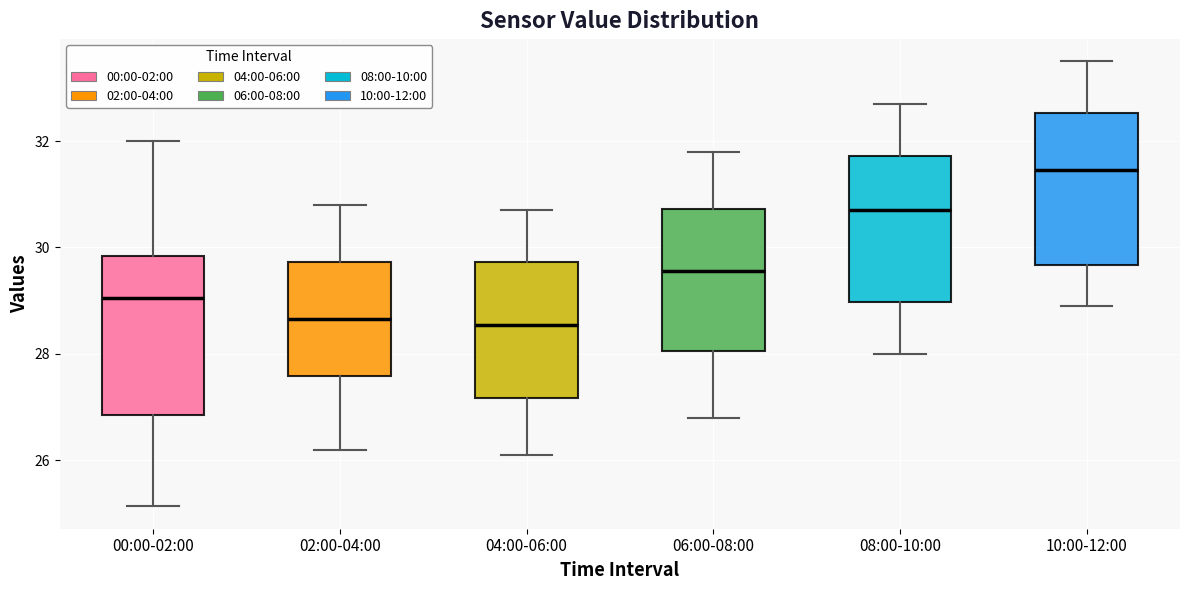

Which box's median line is the highest?

10:00-12:00